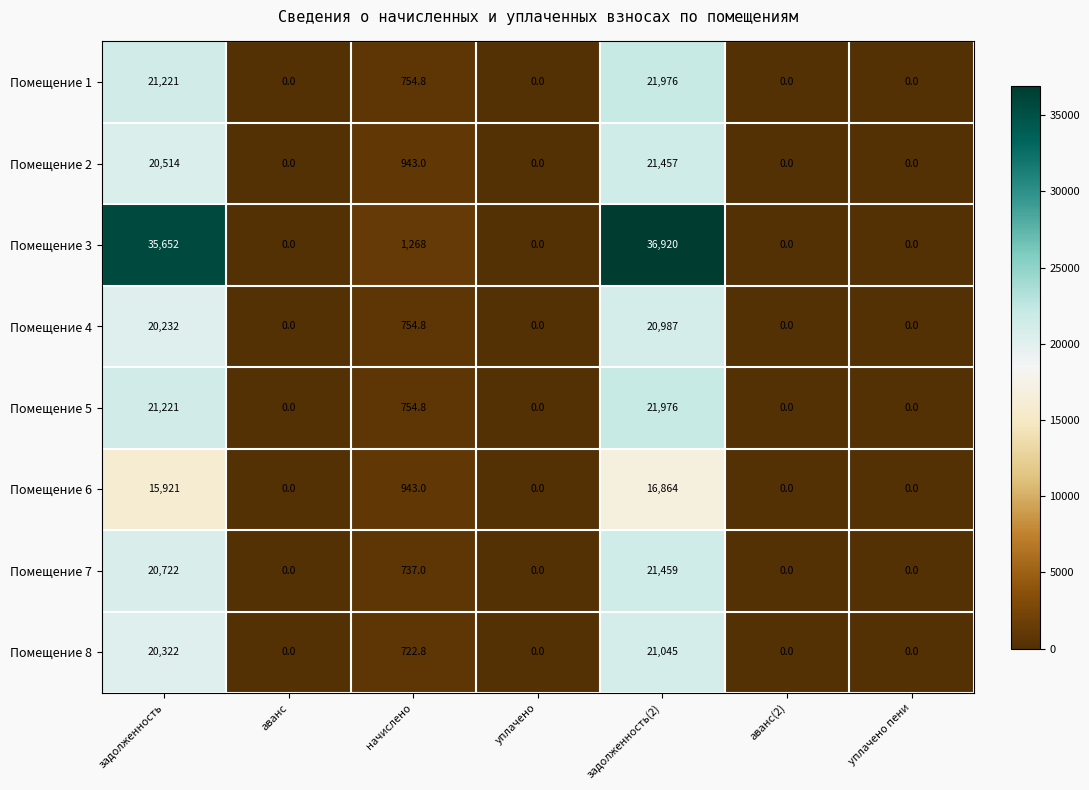

Which series has the largest total across all categories?

Помещение 3